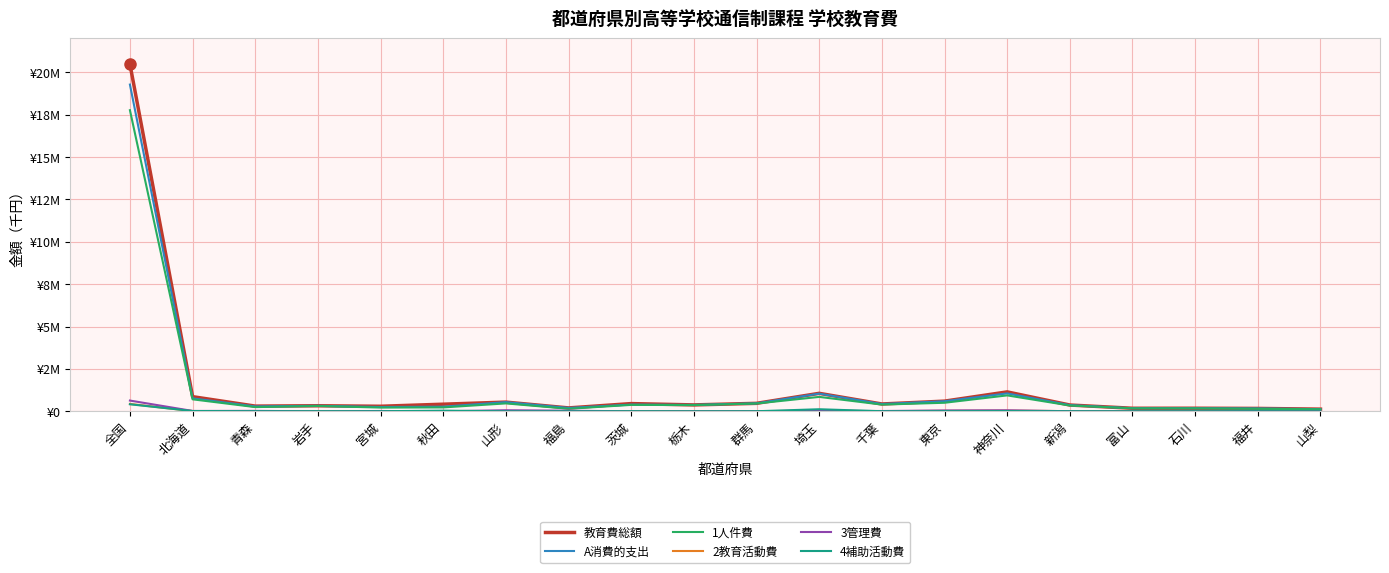

What are all the series names shown in the legend?

教育費総額, A消費的支出, 1人件費, 2教育活動費, 3管理費, 4補助活動費